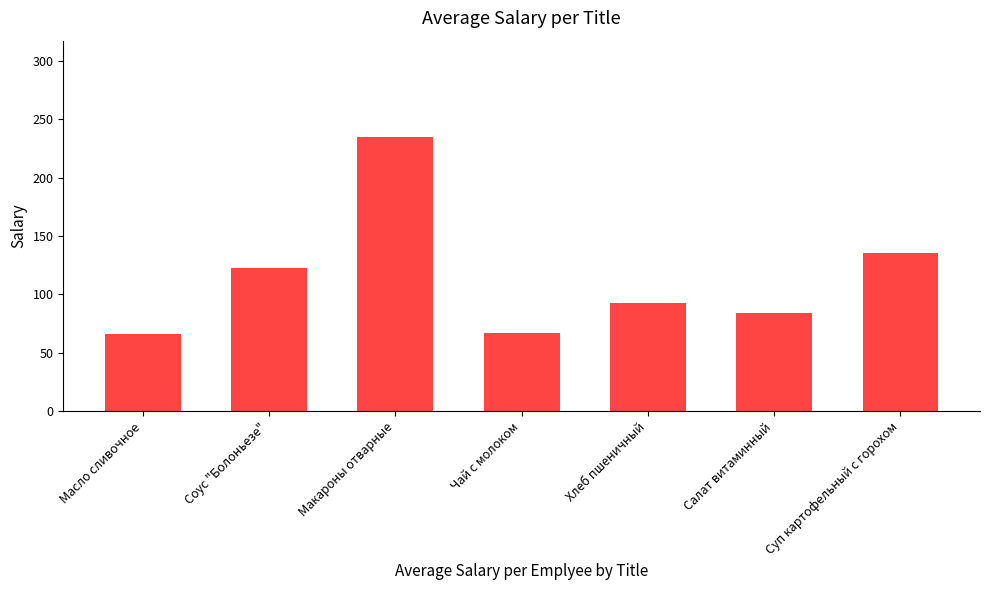

Are the bars horizontal?

No